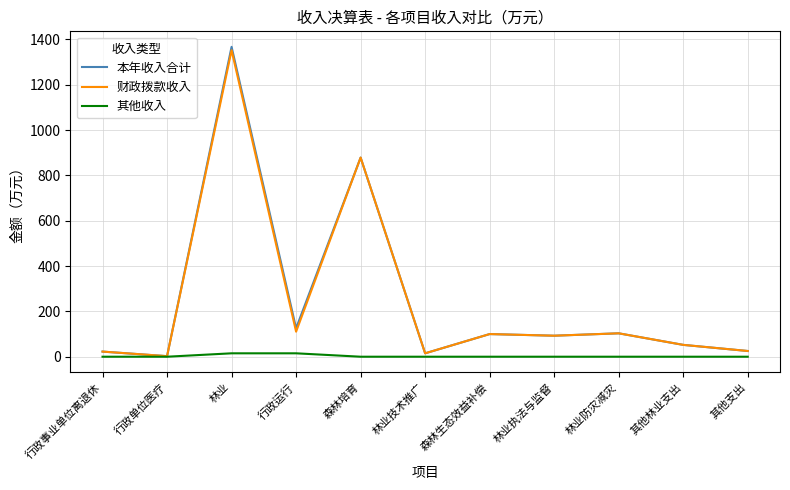

Is it true that 本年收入合计 equals 125.5 at 行政运行?

True